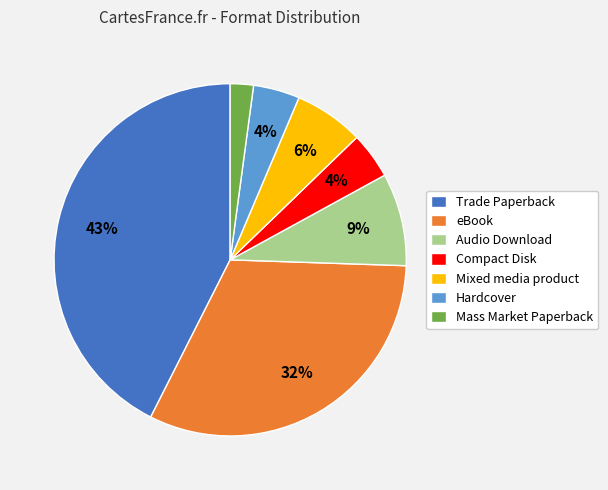

What percentage is the eBook slice, to the nearest percent?

32%